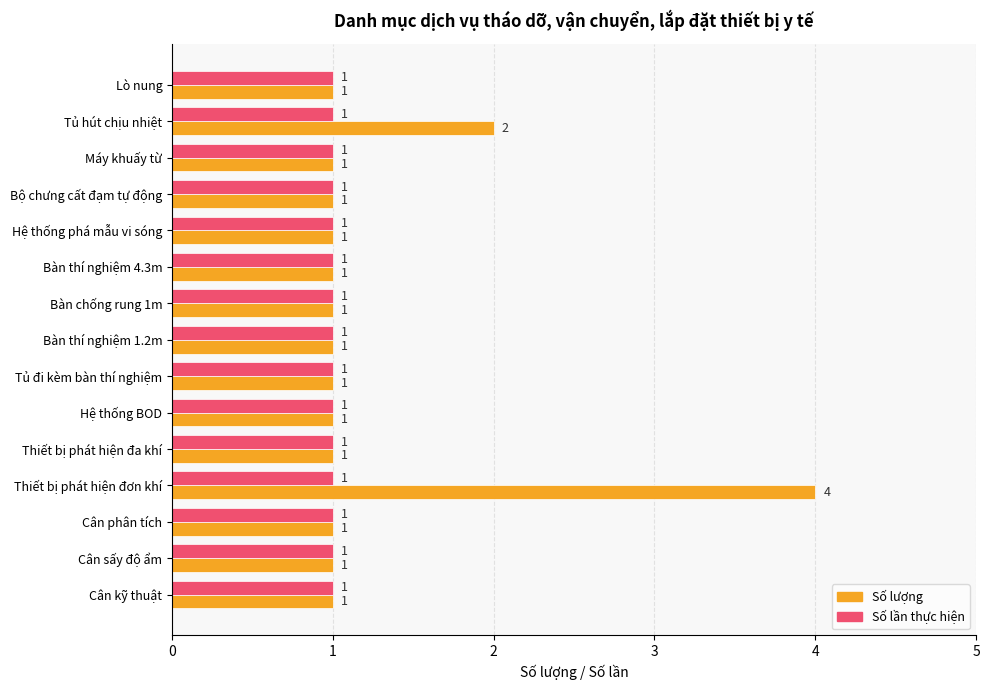

What is the minimum value shown in the chart?

1